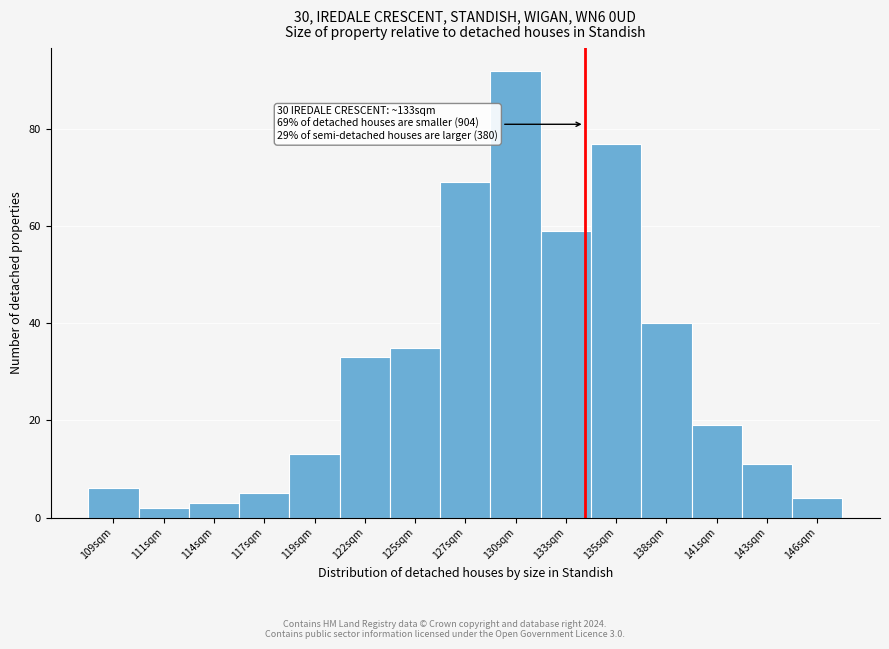

Reading left to right, list all the values displayed in this chart.

6	2	3	5	13	33	35	69	92	59	77	40	19	11	4